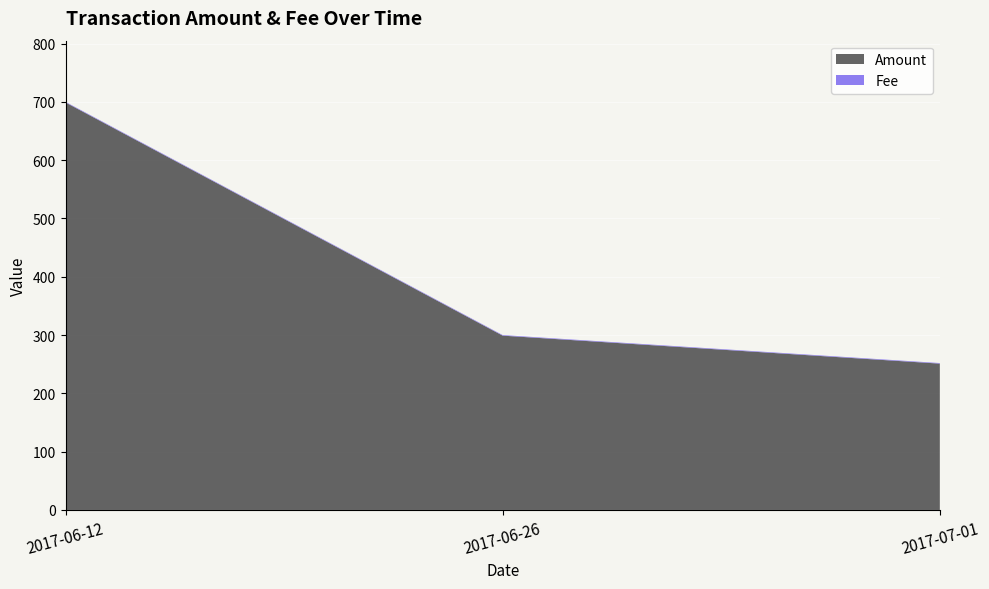

Reading right to left, list all the values displayed in this chart.

Amount: 251	299	699
Fee: 1	1	1